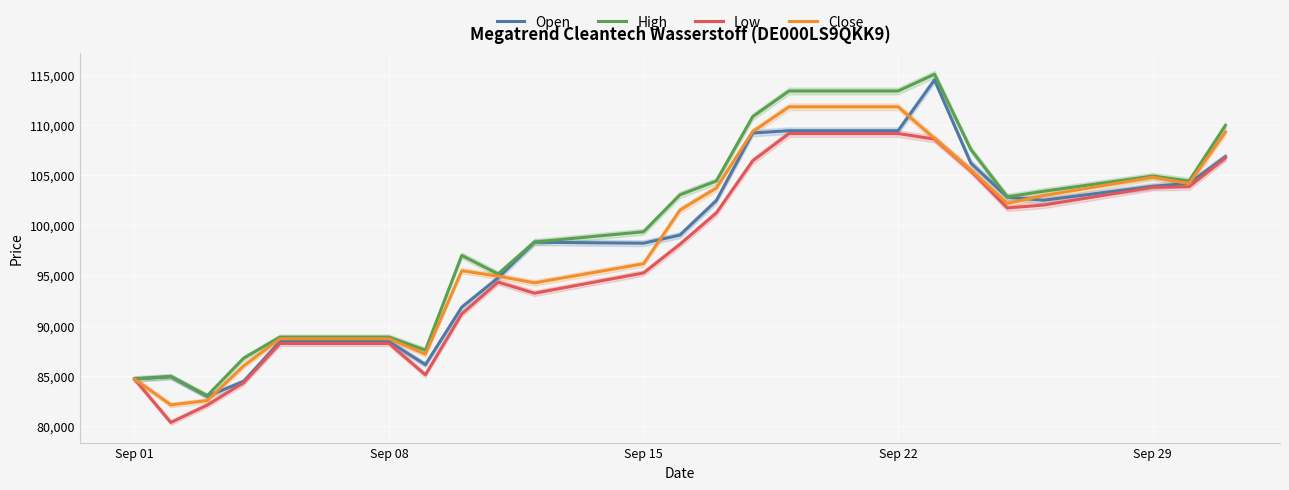

List the series in order of their peak value, highest first.

High, Open, Close, Low